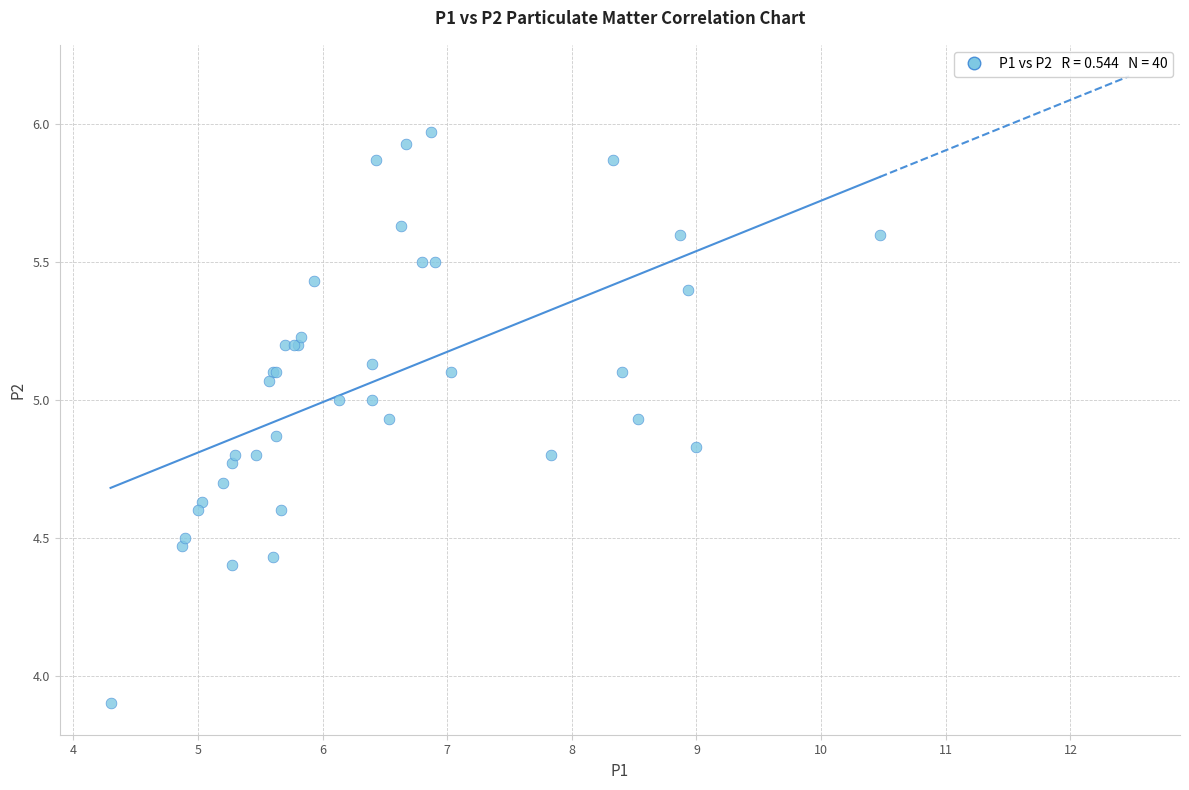

What Y value in the scatter plot is closest to 4?

3.9